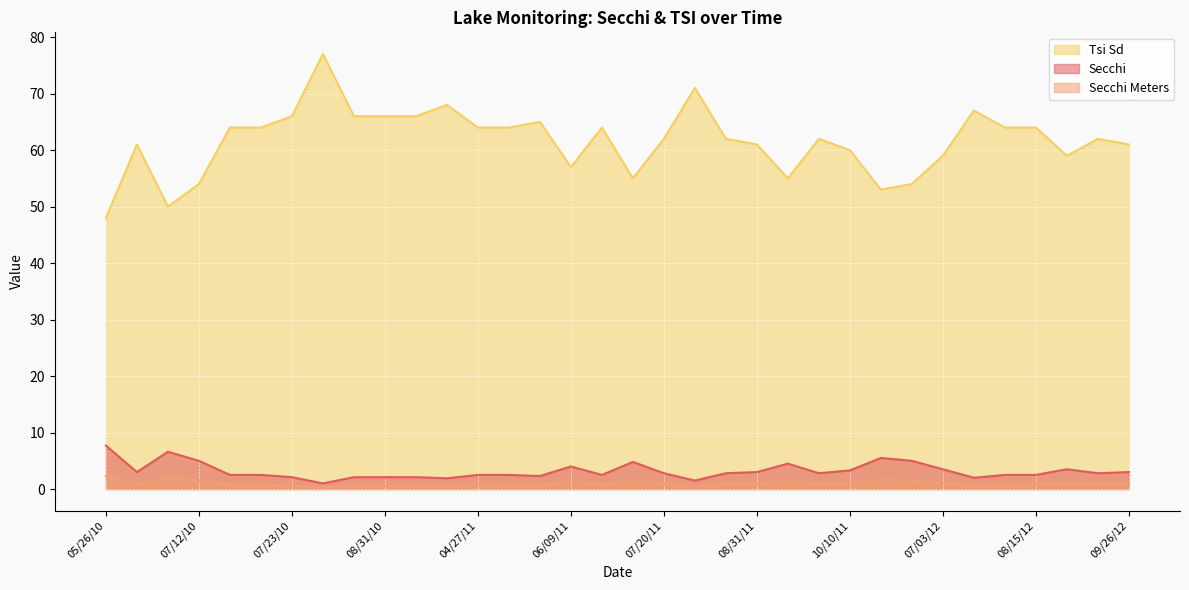

Which category has the highest value across all series?

08/03/10